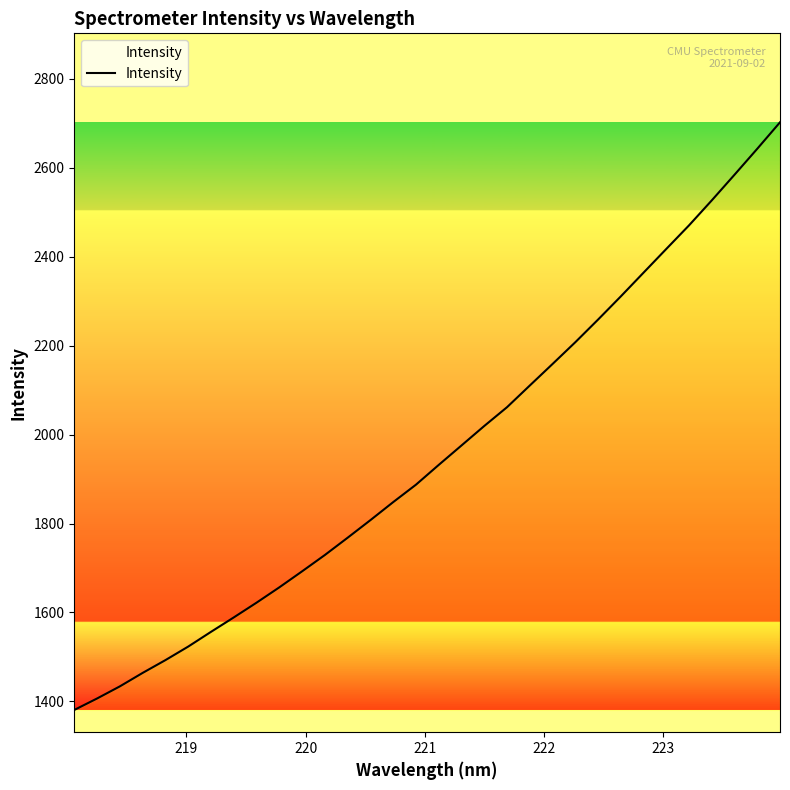

What is the smallest value displayed?

1380.9